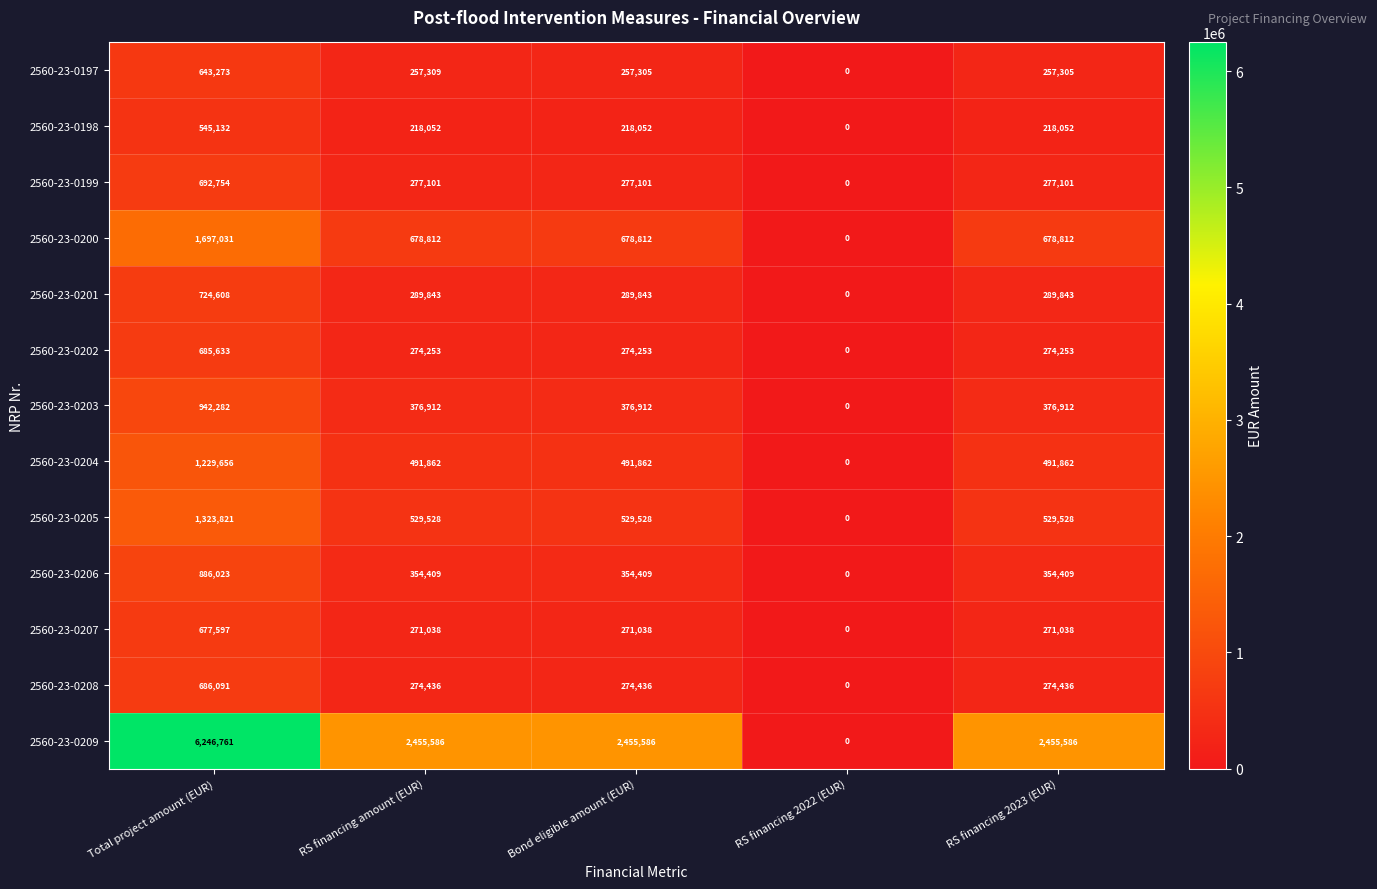

How many values in 2560-23-0207 are above zero?

4